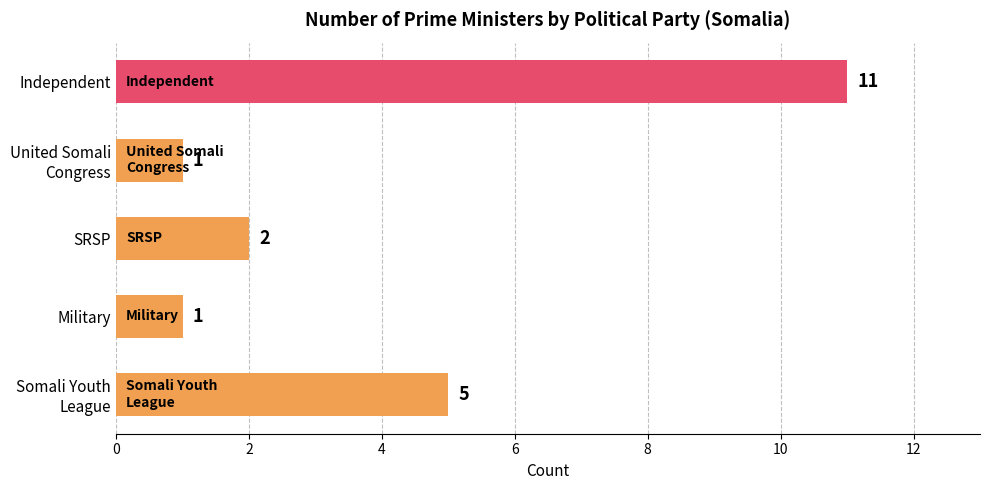

What is the difference between the maximum and minimum values?

10